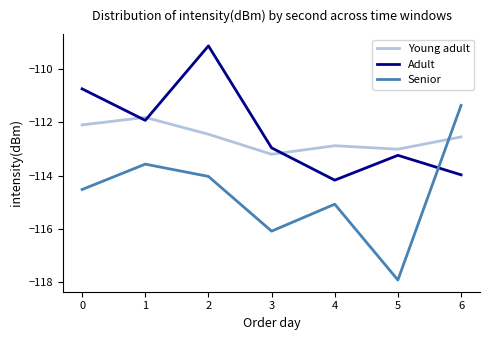

Is the value of Adult at 5 greater than the value of Young adult at 5?

No